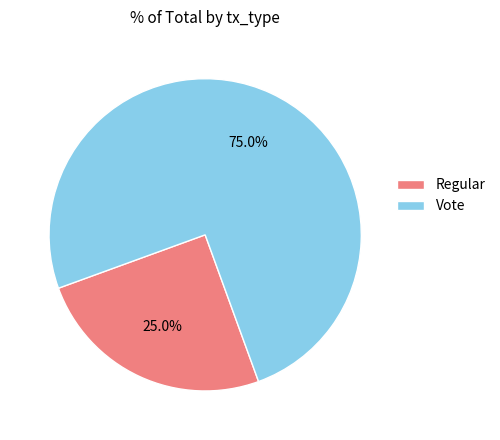

Is there any slice that represents more than half of the pie?

Yes